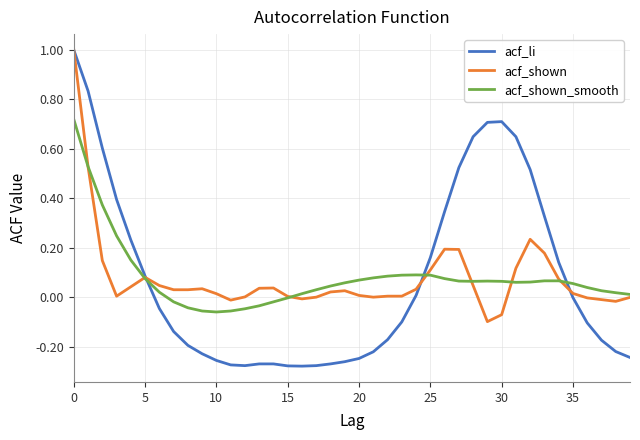

Which series has the widest spread of values?

acf_li